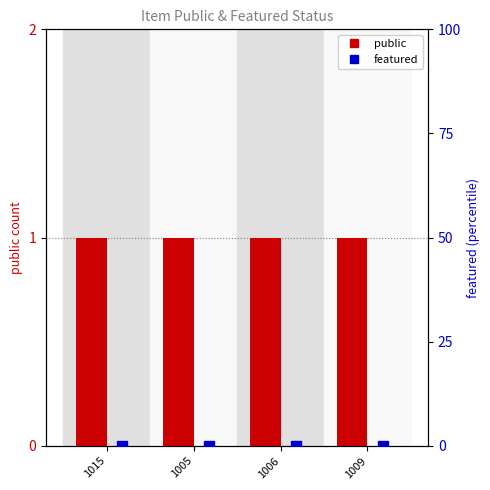

Which series contains the highest Y value?

public